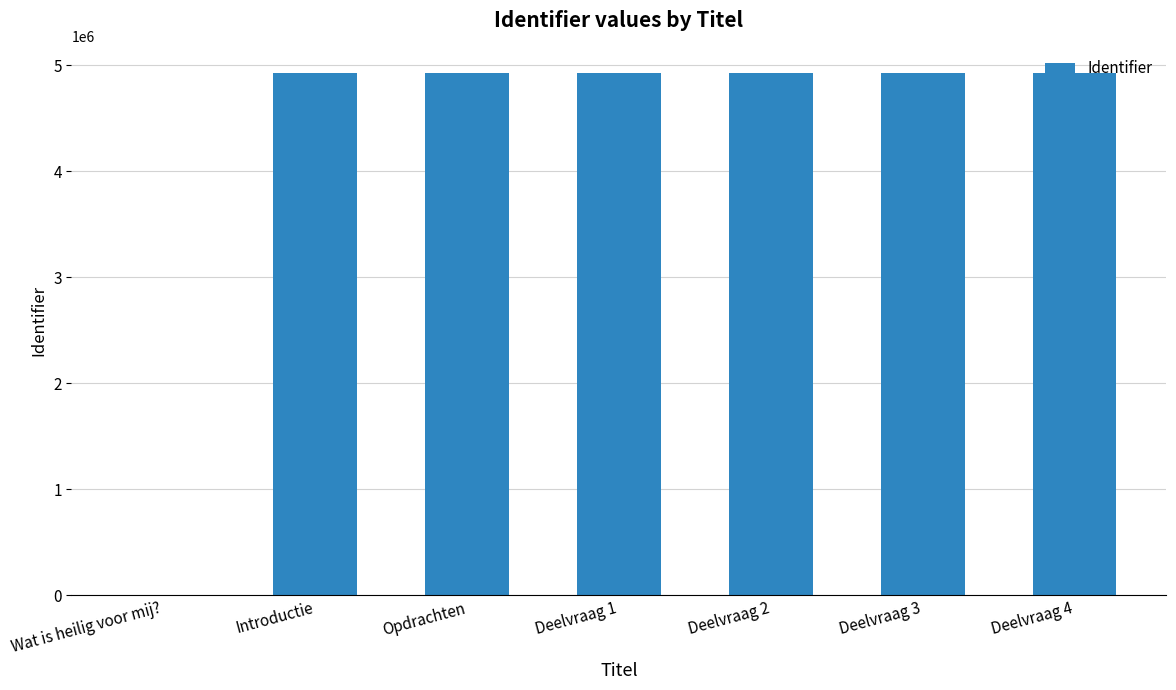

Approximately how many times larger is the value at Deelvraag 1 compared to Opdrachten?

1.0